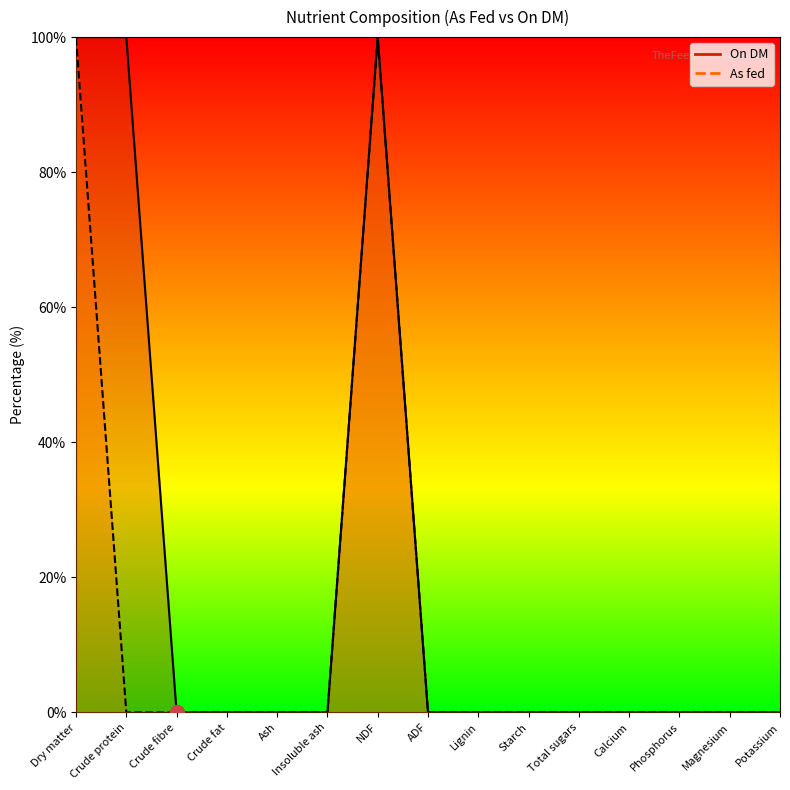

True or false: As fed has a value of 0.0 at Crude protein.

True